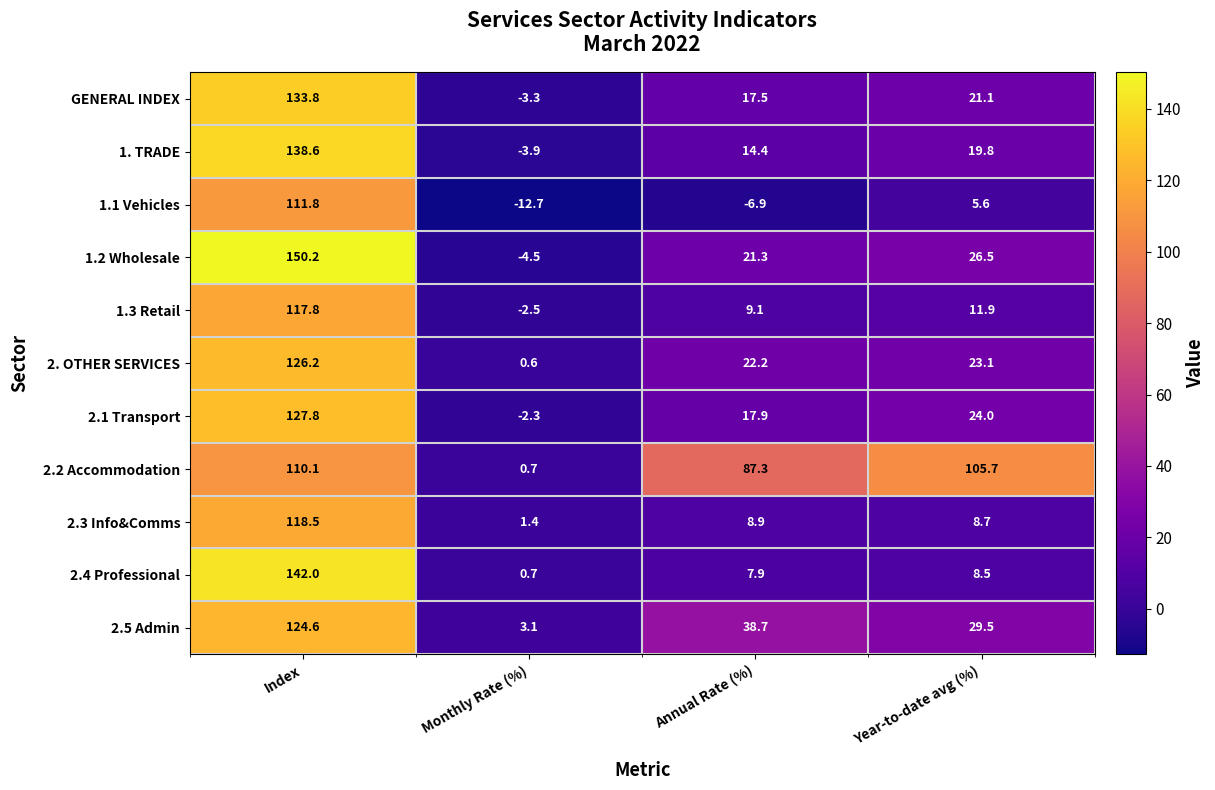

The value of 1.1 Vehicles at Year-to-date avg (%) is 5.6. True or false?

True